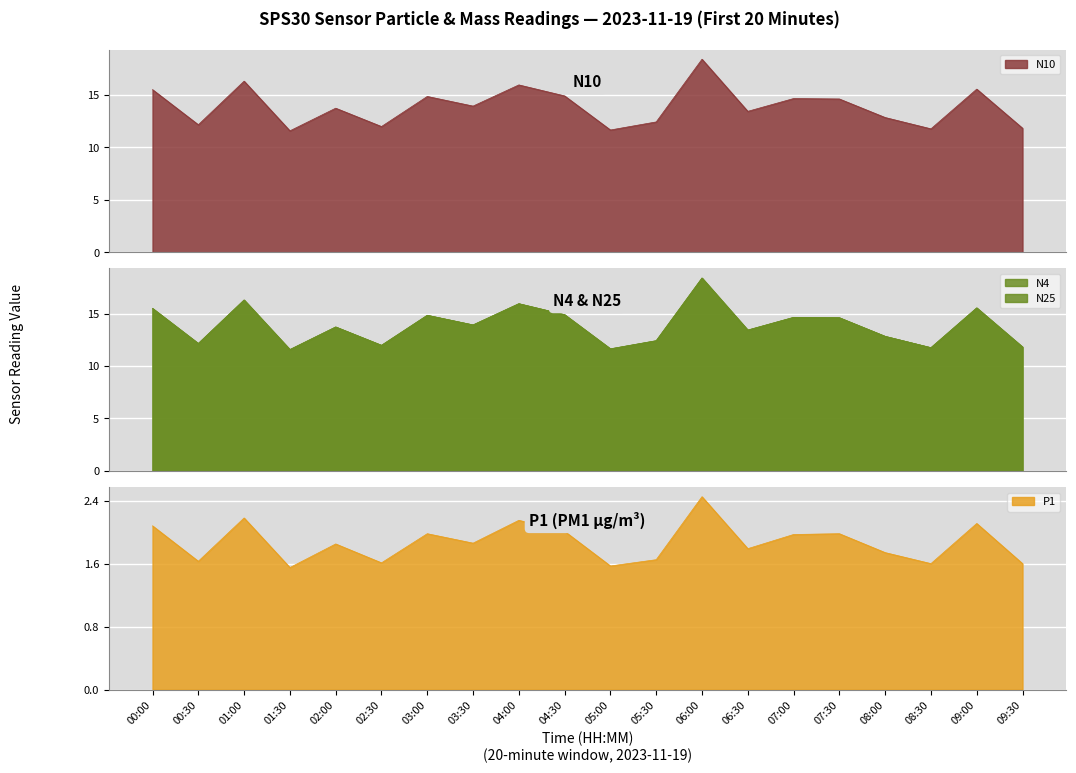

What is the total value across all series at 09:30?

37.1